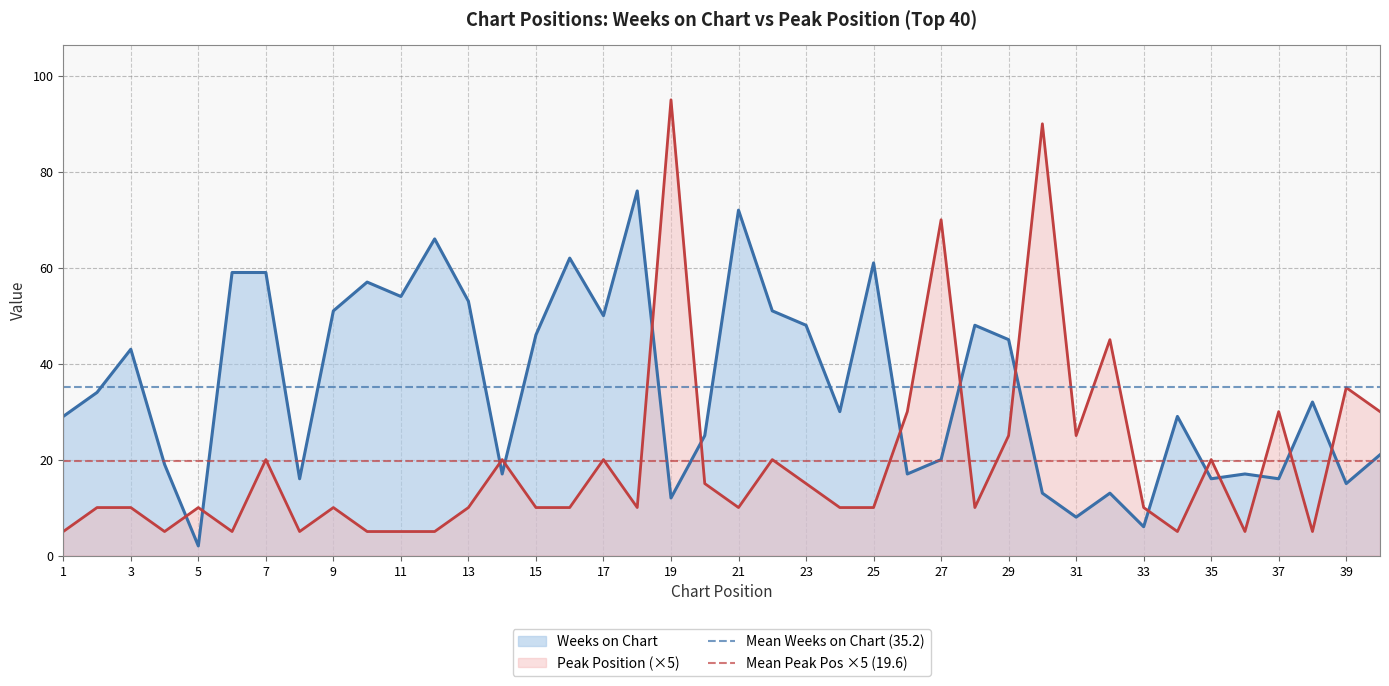

True or false: Peak Position (×5) has a value of 30 at 7.

False